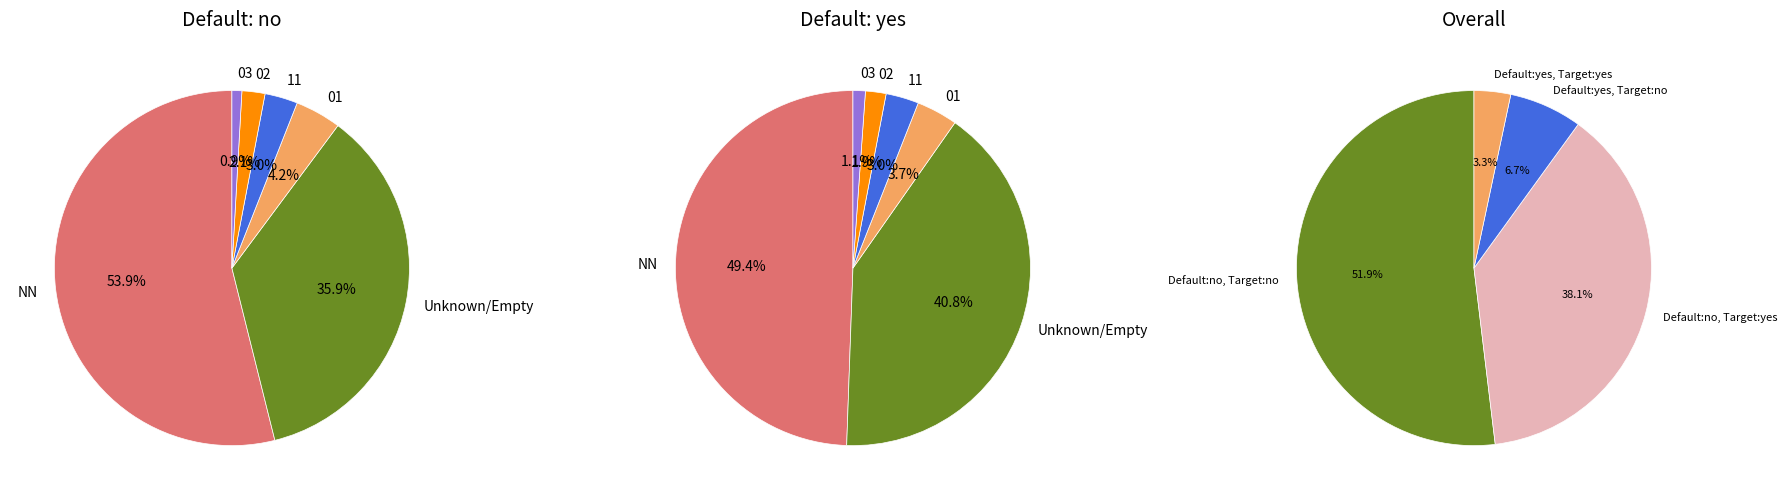

How many slices are in this pie chart?

6